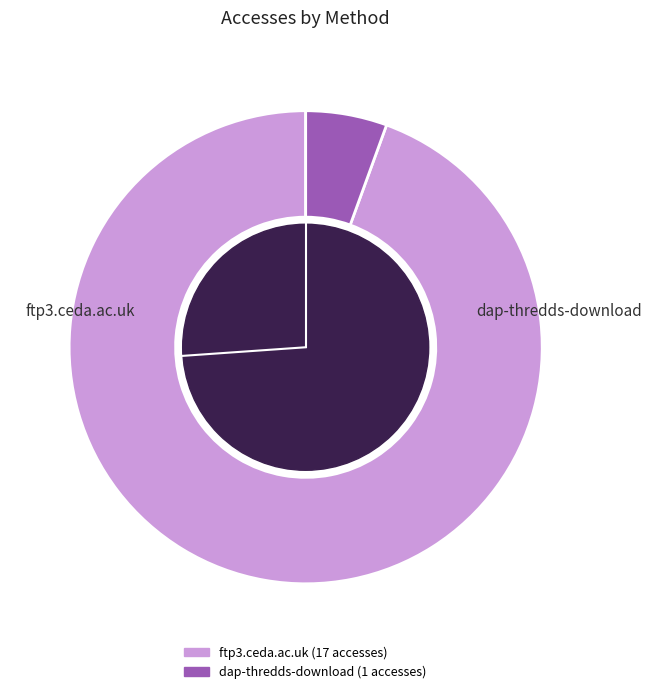

Rank the categories by value from lowest to highest.

dap-thredds-download, ftp3.ceda.ac.uk